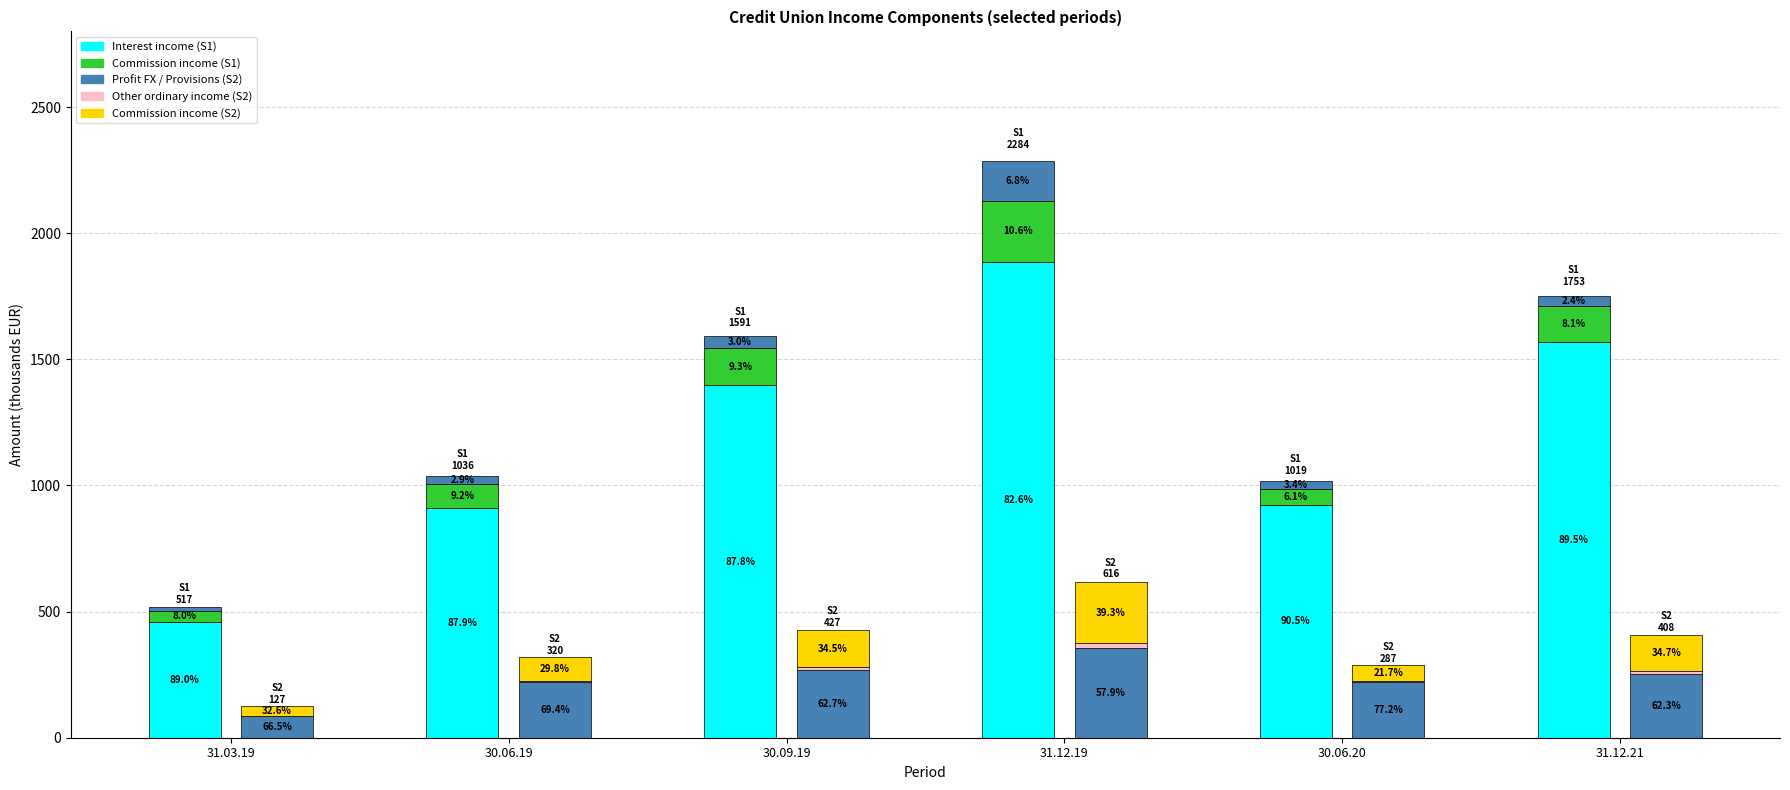

At which label is Profit FX closest to 85?

30.09.19